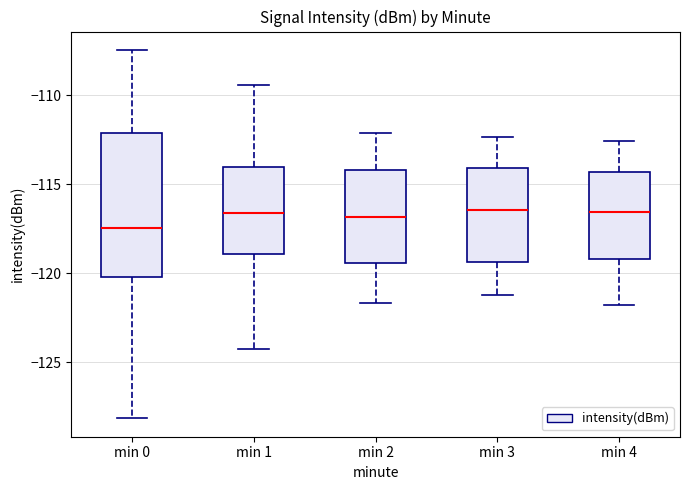

Reading left to right, transcribe this box plot: for each box, give where its median line is, the range the box spans, and where its two whiskers end, as read against the y-axis. The values are not printed on the chart, so give them approximately, as read against the axis.

min 0: median -117.5, box -120.0 to -112.0, whiskers -128.0 to -107.5
min 1: median -116.5, box -119.0 to -114.0, whiskers -124.0 to -109.5
min 2: median -117.0, box -119.5 to -114.0, whiskers -121.5 to -112.0
min 3: median -116.5, box -119.5 to -114.0, whiskers -121.0 to -112.5
min 4: median -116.5, box -119.0 to -114.5, whiskers -122.0 to -112.5